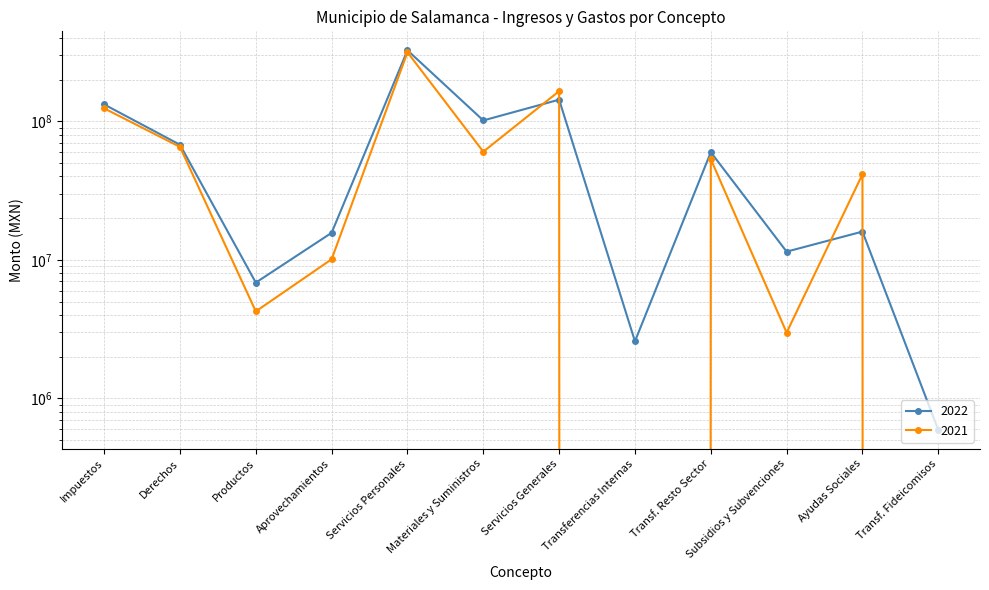

How many data points in 2022 are above 59906523?

6